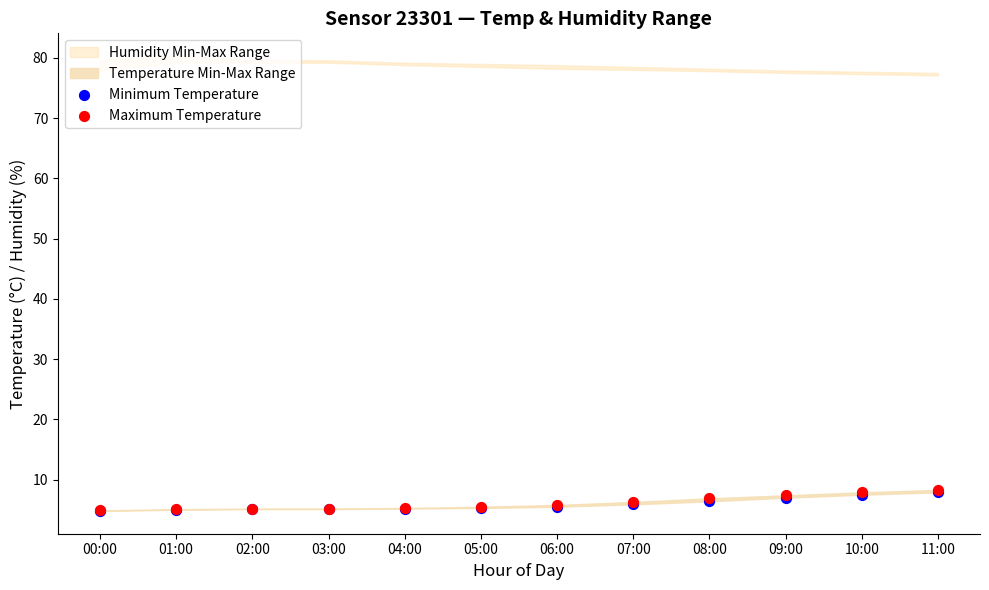

Which series reaches the maximum Y coordinate?

Maximum Temperature